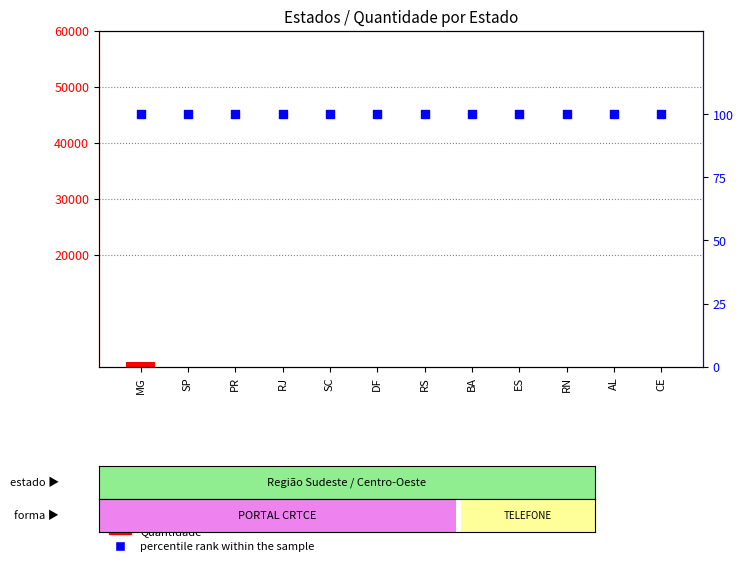

Which series reaches the minimum Y coordinate?

Quantidade